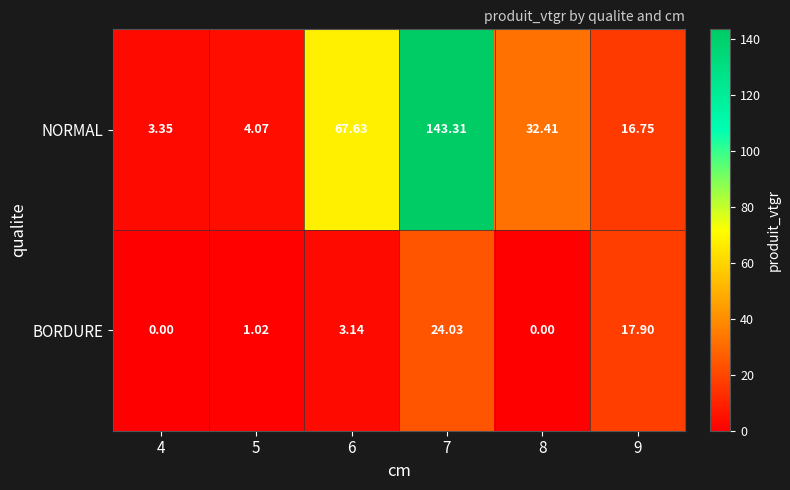

Which series has the largest range (max minus min)?

NORMAL